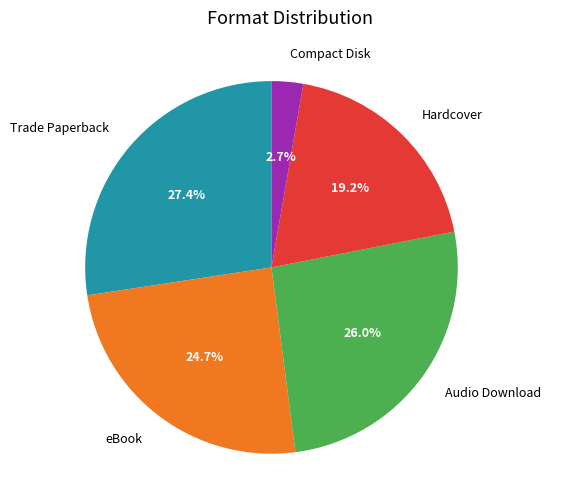

Is Compact Disk the majority of the pie?

No